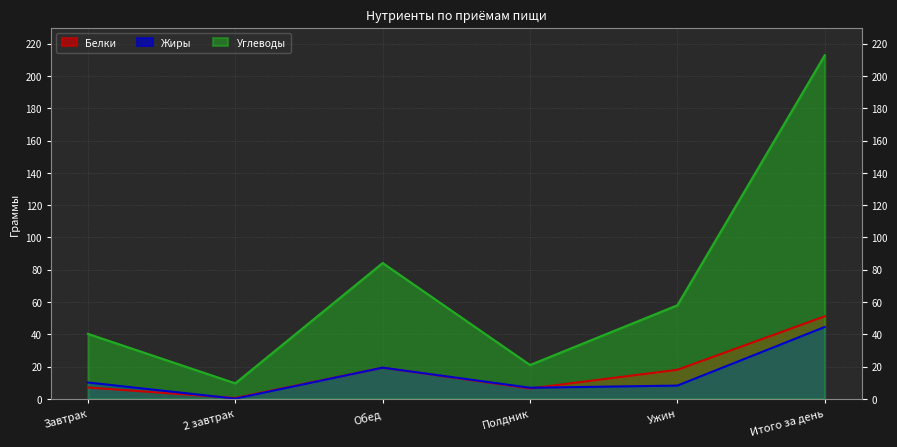

What is the difference between the Углеводы values at Ужин and 2 завтрак?

48.4